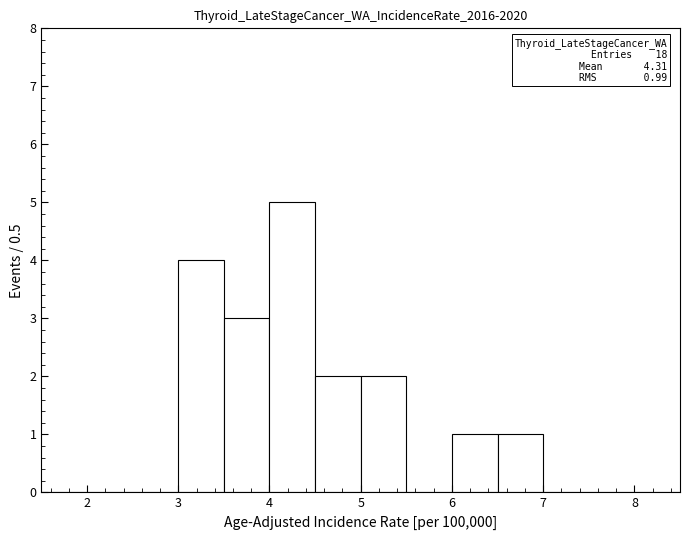

Which range on the x-axis has the tallest bar?

4.0 to 4.5